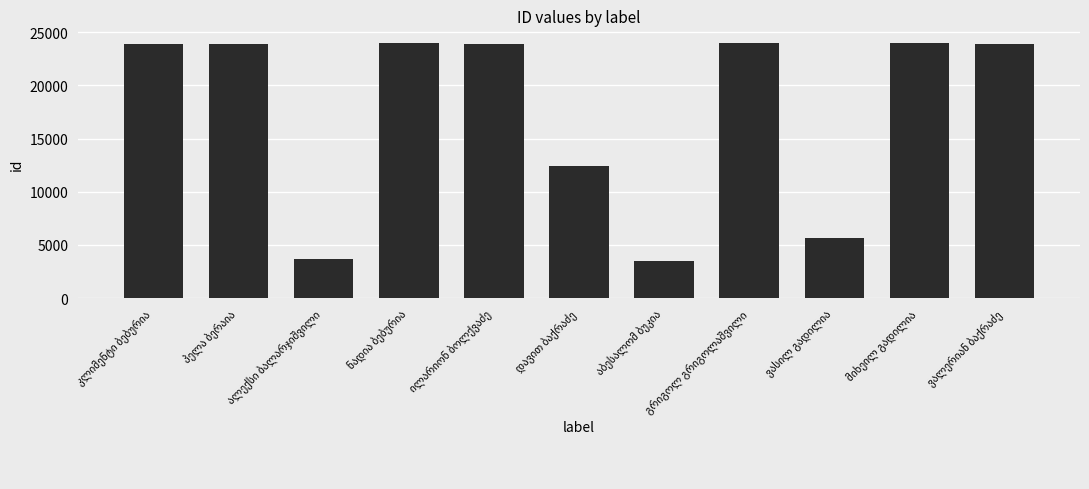

What is the difference between the maximum and second lowest values?

20315